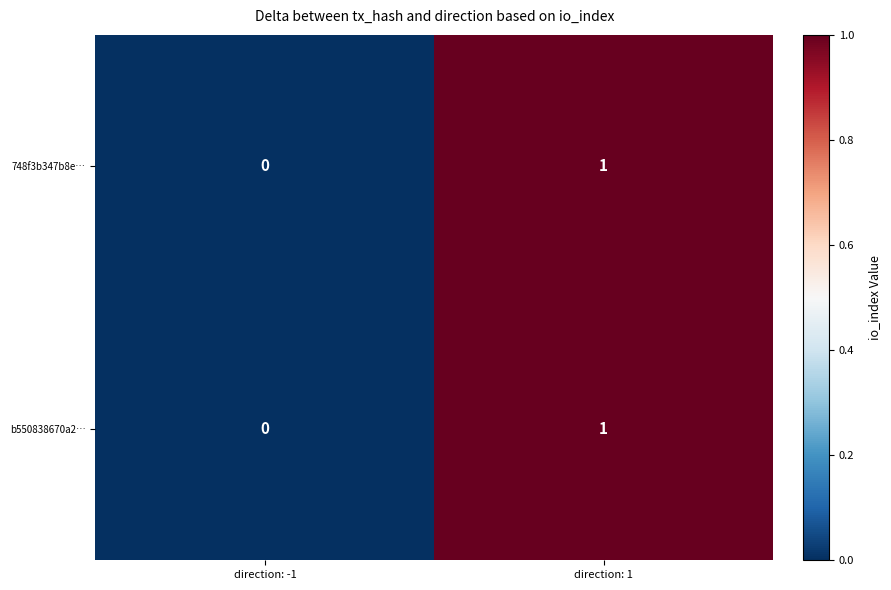

At which category is the sum across all series the highest?

direction: 1